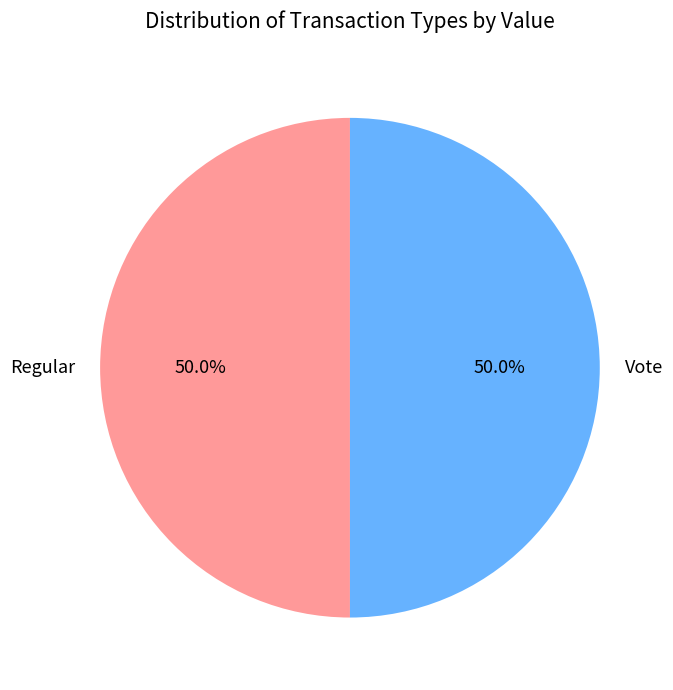

Approximately how many times larger is the value at Regular compared to Vote?

1.0